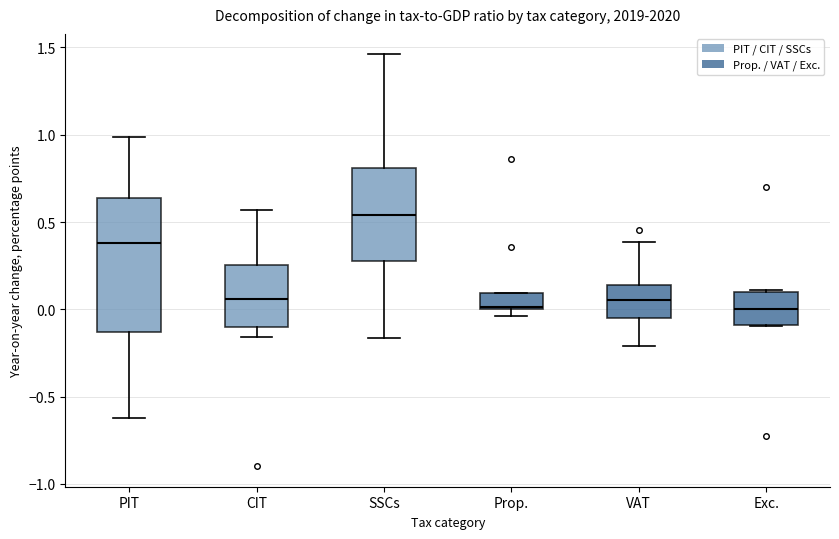

Where does the upper whisker of the box for PIT end on the y-axis? The values are not printed on the chart, so give them approximately, as read against the axis.

1.00